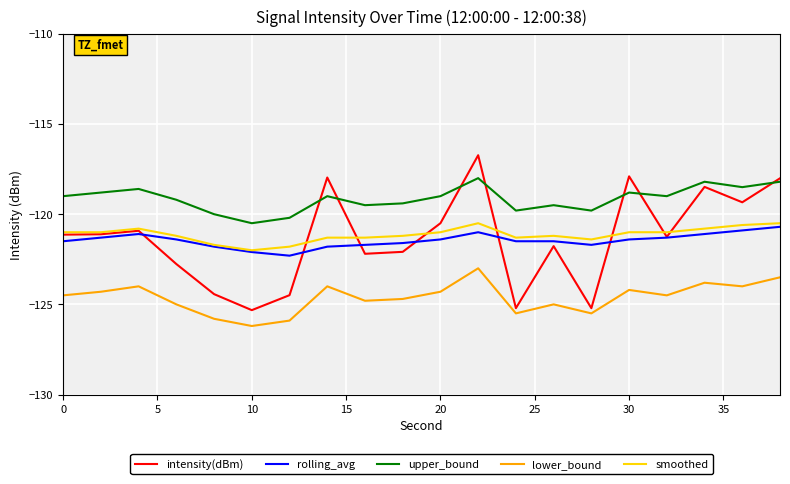

True or false: upper_bound has more than 0 points higher than both neighbors.

True